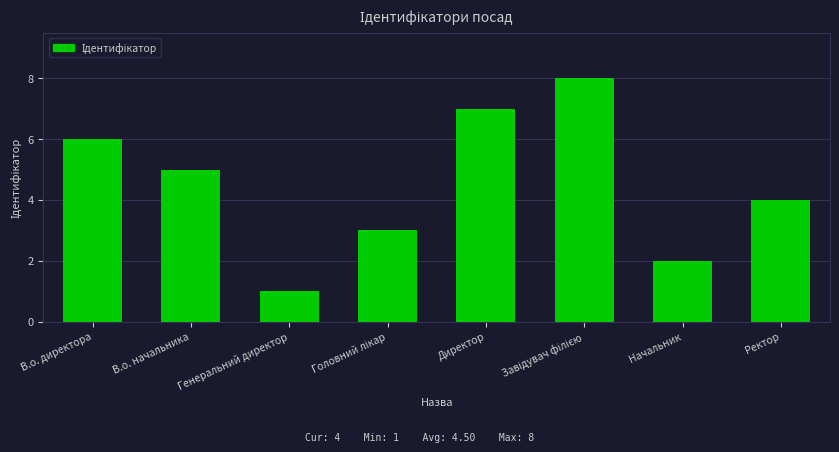

Are the bars grouped side by side (vs. stacked)?

No